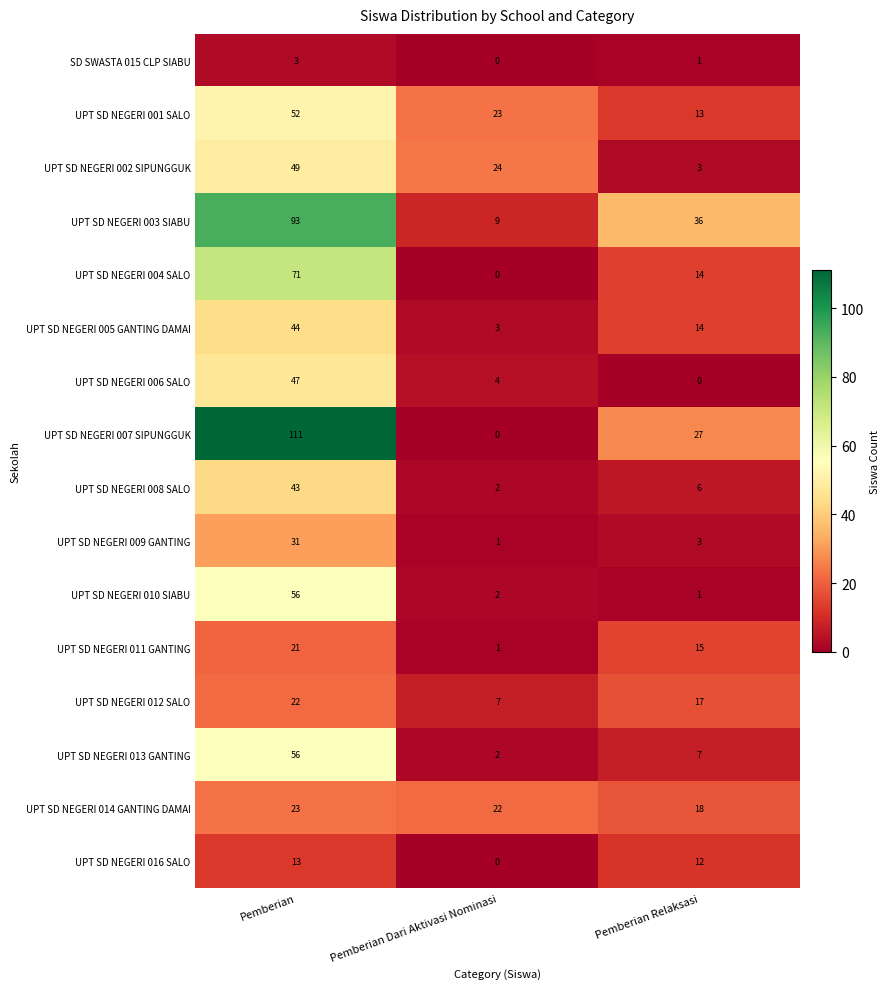

What is the maximum value for UPT SD NEGERI 004 SALO?

71